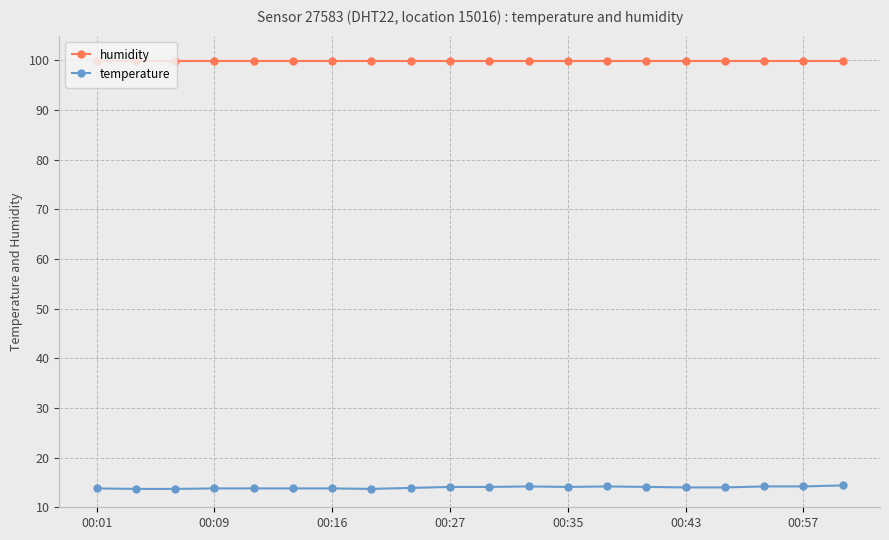

What is the value of the temperature point at the 13th from the left?

14.1